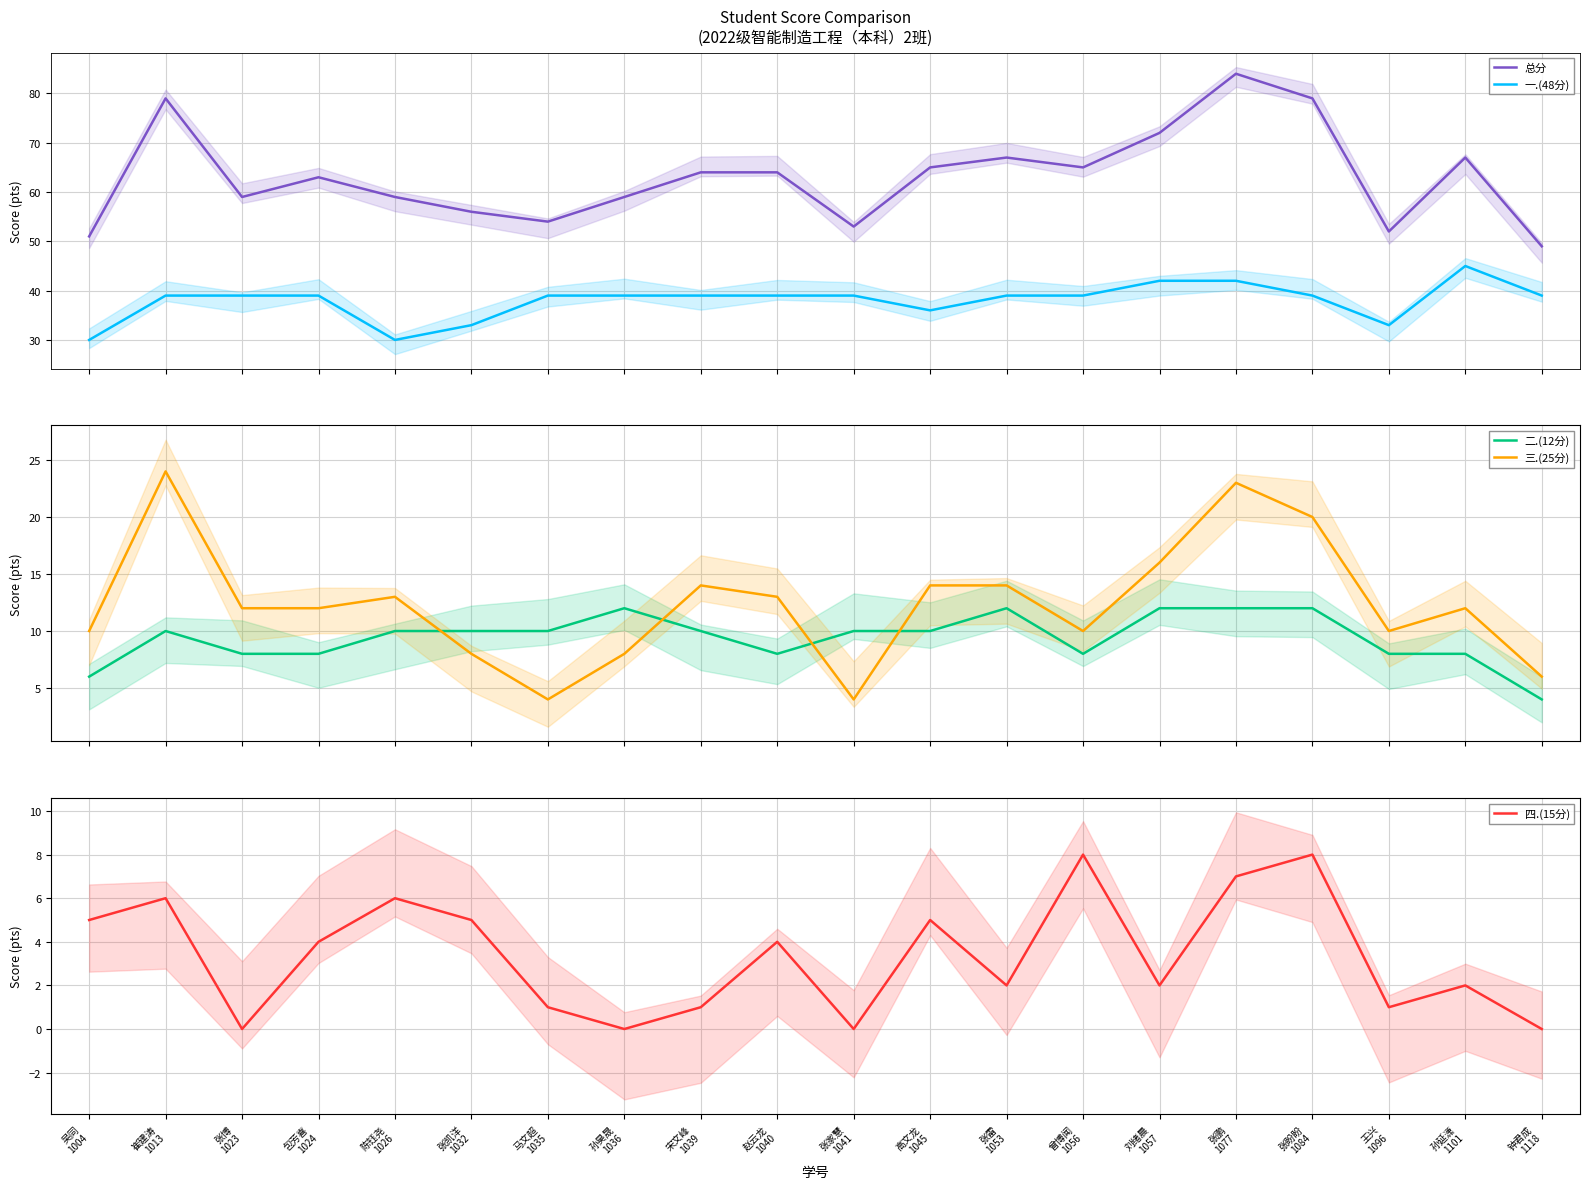

What is the total value across all series at 孙昊晟
1036?

118